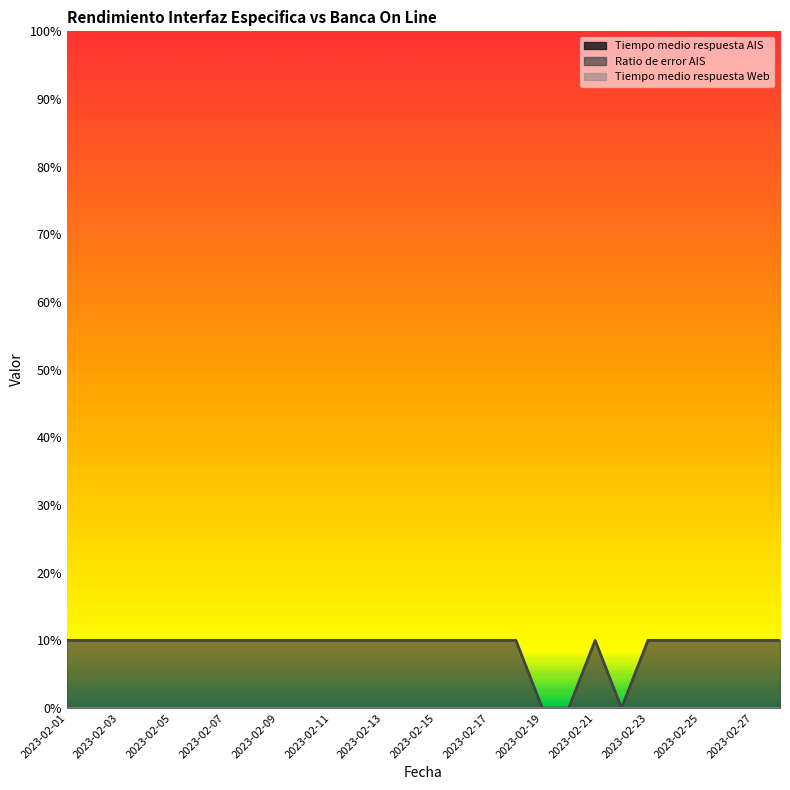

List the series in order of their peak value, highest first.

Ratio de error AIS, Tiempo medio respuesta AIS, Tiempo medio respuesta Web